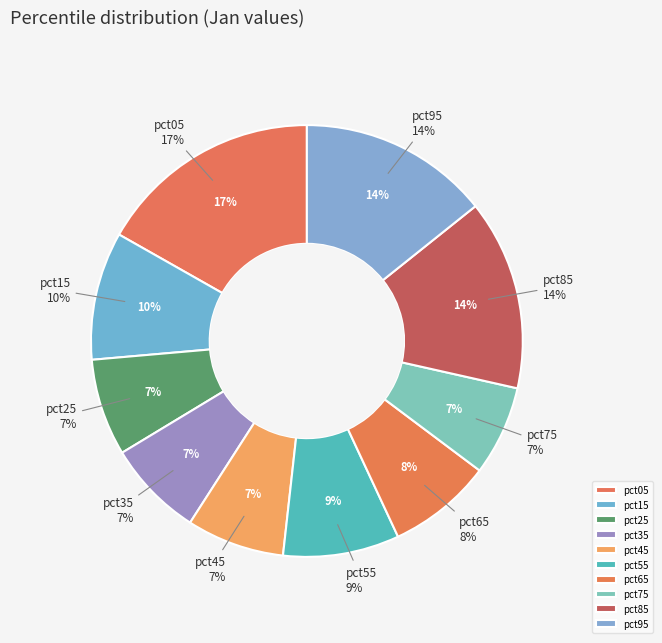

How many segments does this pie chart have?

10